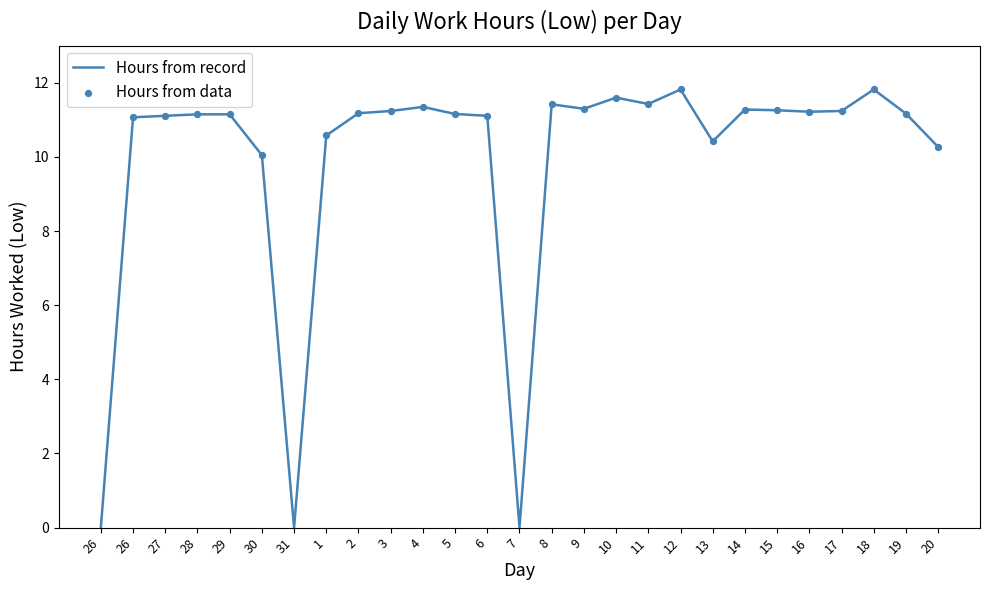

Is this an area chart (filled region under the line)?

No